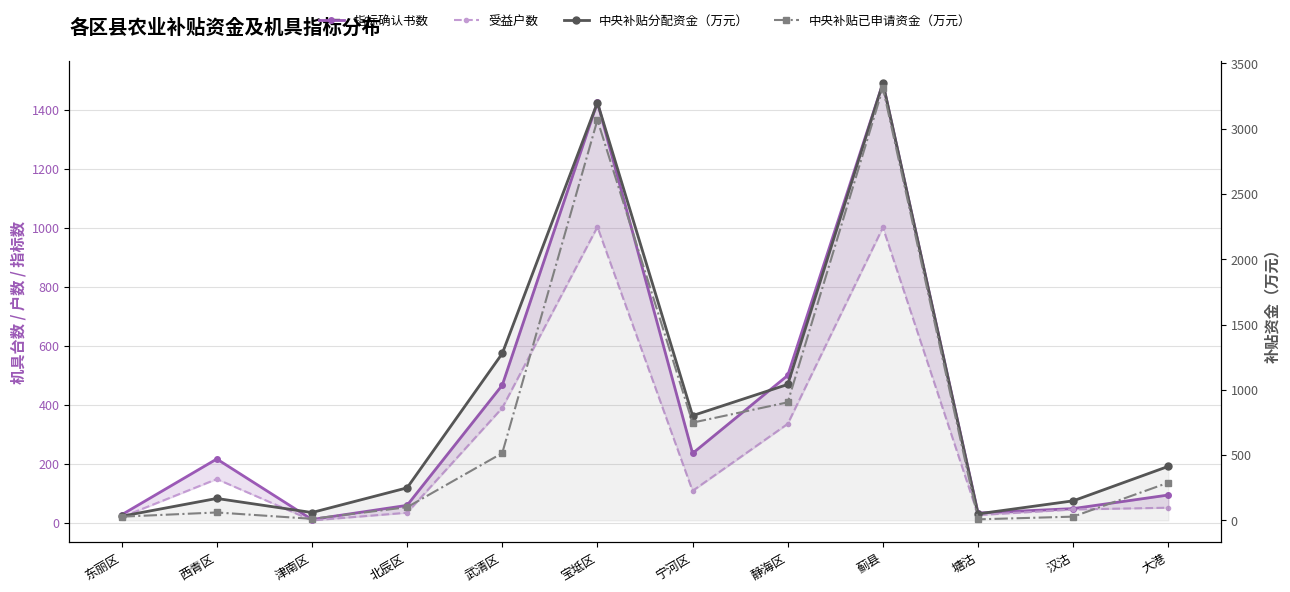

What is the minimum value shown in the chart?

8.1